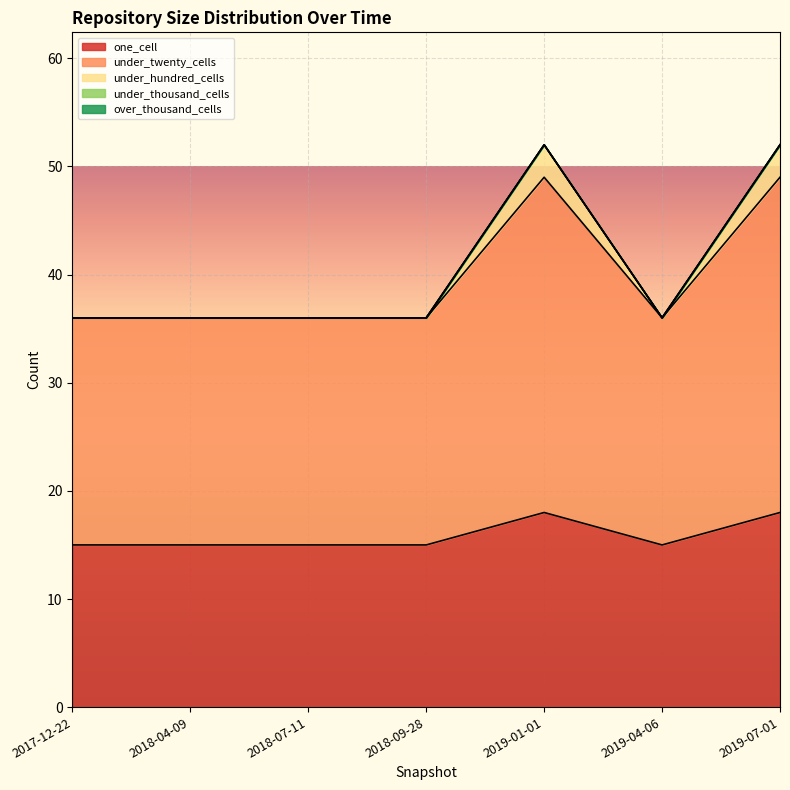

True or false: under_twenty_cells and under_hundred_cells cross at least once.

False